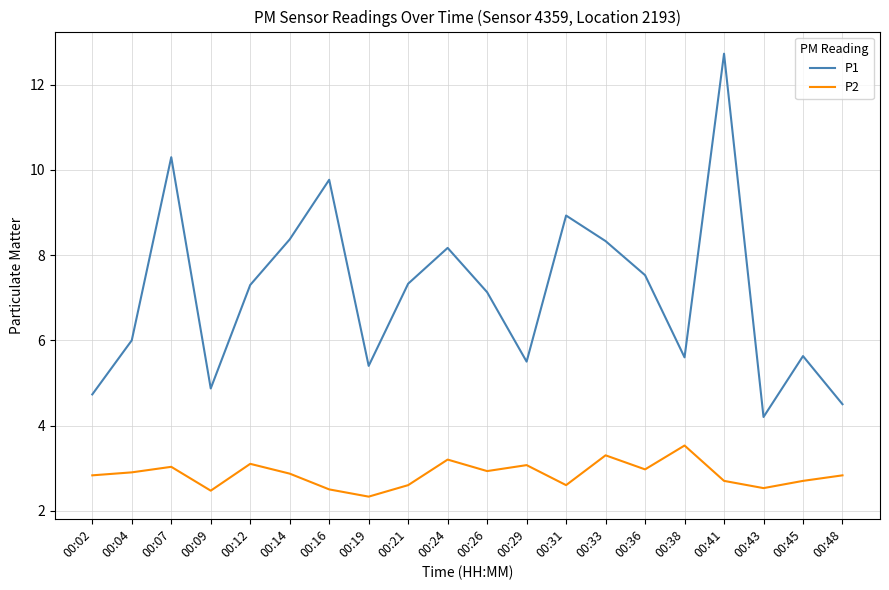

The P2 series shows 2.5 at 00:43. True or false?

True